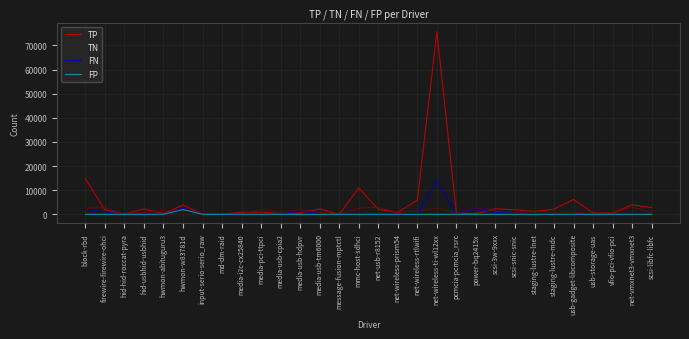

At which category is the sum across all series the highest?

net-wireless-ti-wl12xx